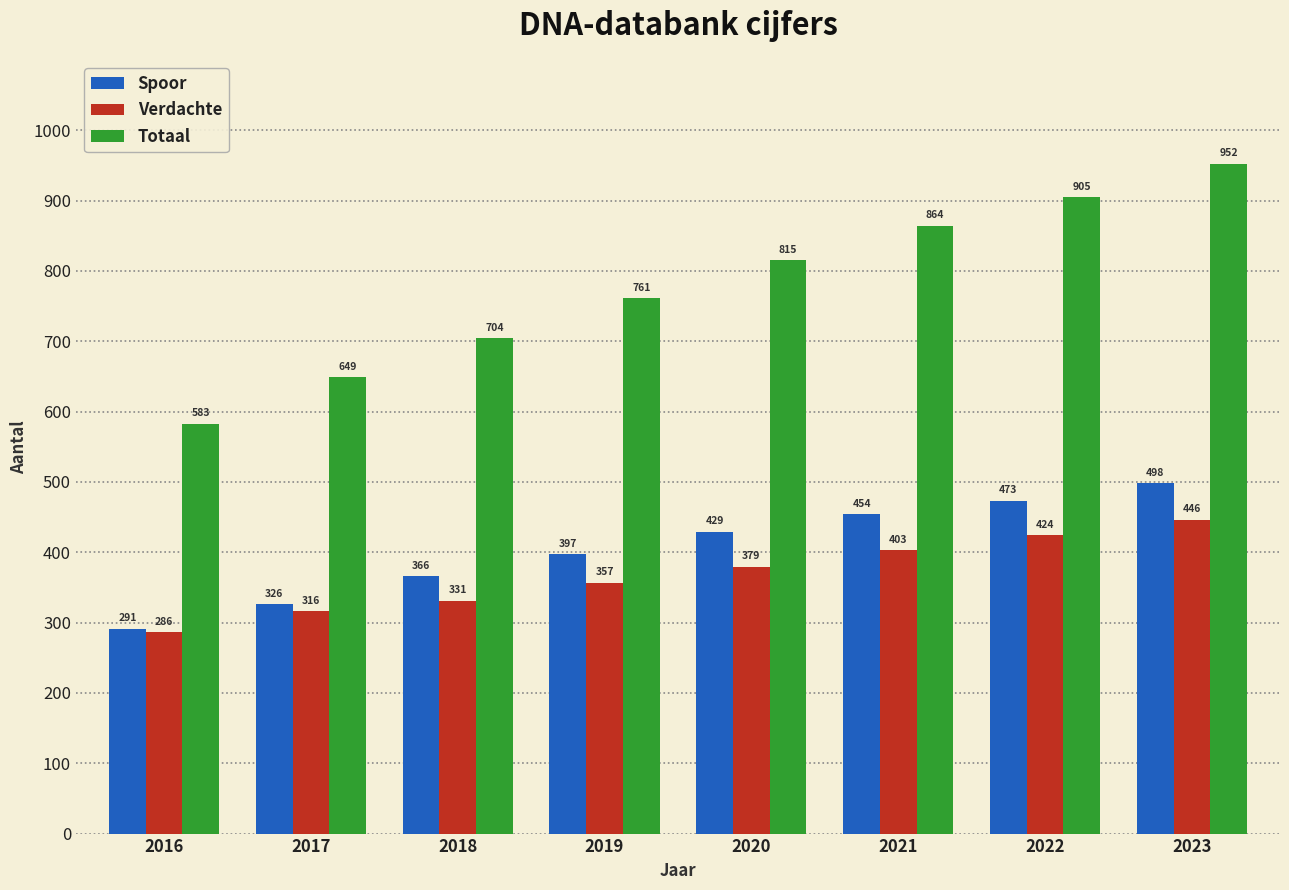

What is the difference between the maximum and second lowest values in the Totaal series?

303